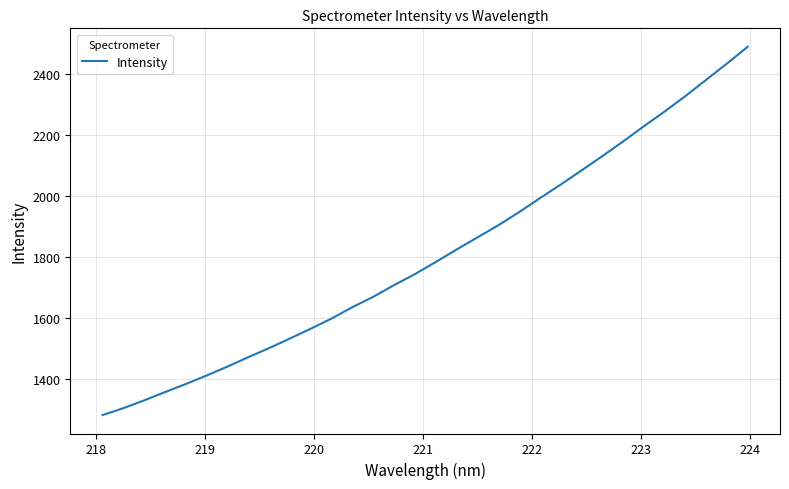

What is the maximum value shown in the chart?

2490.4